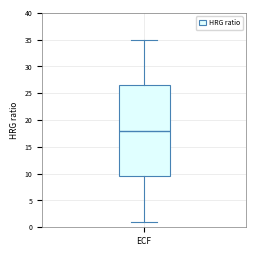

Read this box plot against the y-axis: the position of the median line, the range covered by the box, and the ends of both whiskers. The values are not printed on the chart, so give them approximately, as read against the axis.

median 18.0, box 9.5 to 26.5, whiskers 1.0 to 35.0